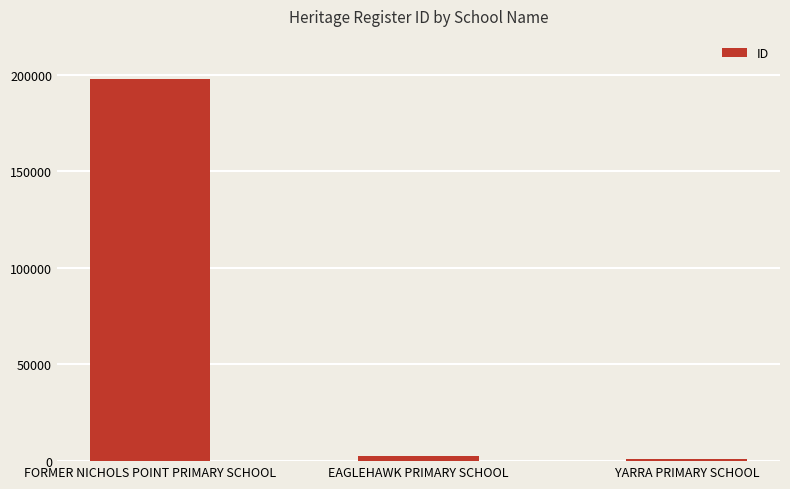

Reading left to right, list all the values displayed in this chart.

FORMER NICHOLS POINT PRIMARY SCHOOL=197636	EAGLEHAWK PRIMARY SCHOOL=2482	YARRA PRIMARY SCHOOL=977